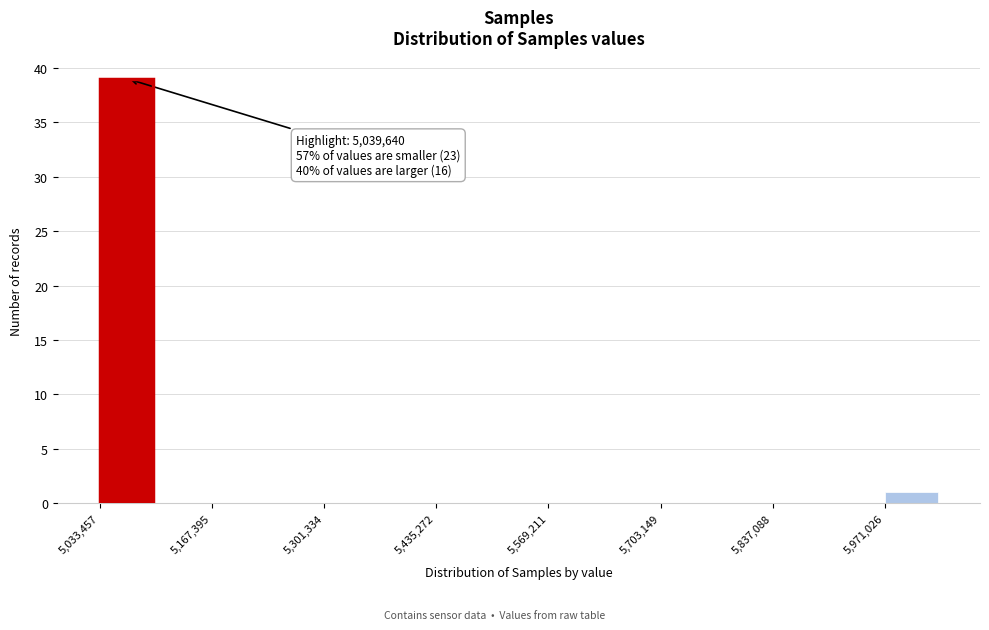

Around what value on the x-axis is the tallest bar? Give the approximate position of its centre, as read against the axis.

5060000